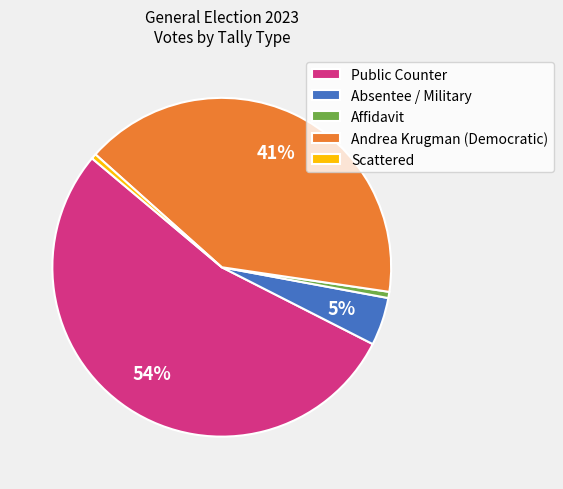

To the nearest percent, what portion does Absentee / Military represent?

5%